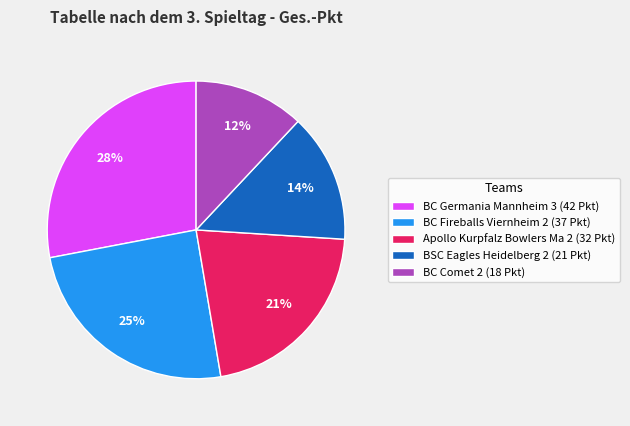

What is the smallest slice in the pie chart?

BC Comet 2